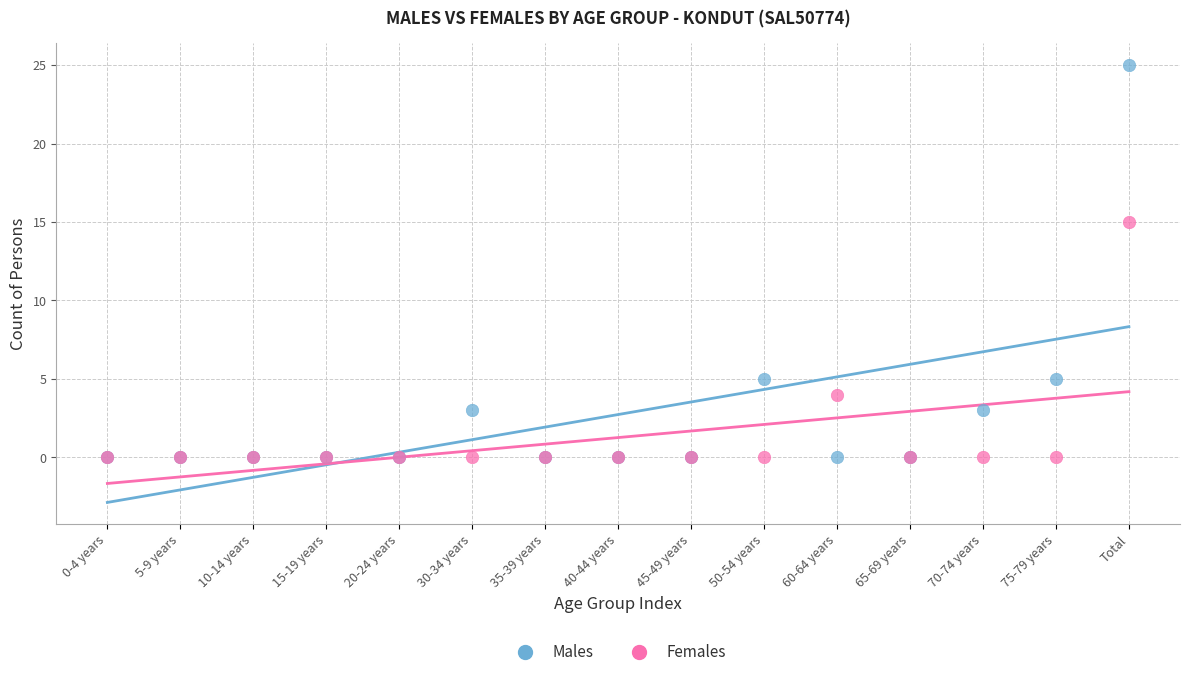

Which series contains the highest Y value?

Males